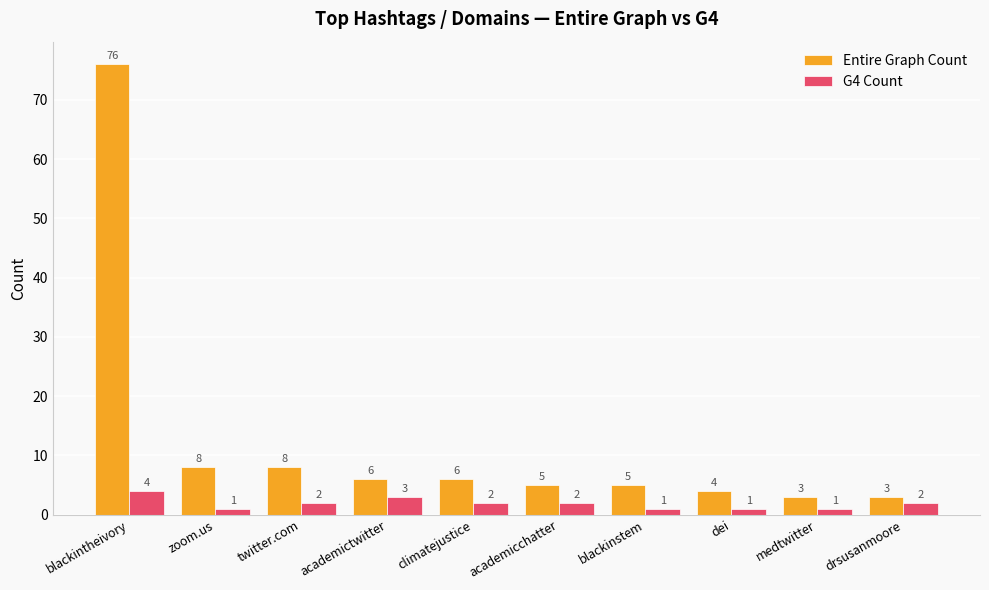

Reading left to right, transcribe all the data shown in this chart.

Entire Graph Count: blackintheivory=76	zoom.us=8	twitter.com=8	academictwitter=6	climatejustice=6	academicchatter=5	blackinstem=5	dei=4	medtwitter=3	drsusanmoore=3
G4 Count: blackintheivory=4	zoom.us=1	twitter.com=2	academictwitter=3	climatejustice=2	academicchatter=2	blackinstem=1	dei=1	medtwitter=1	drsusanmoore=2